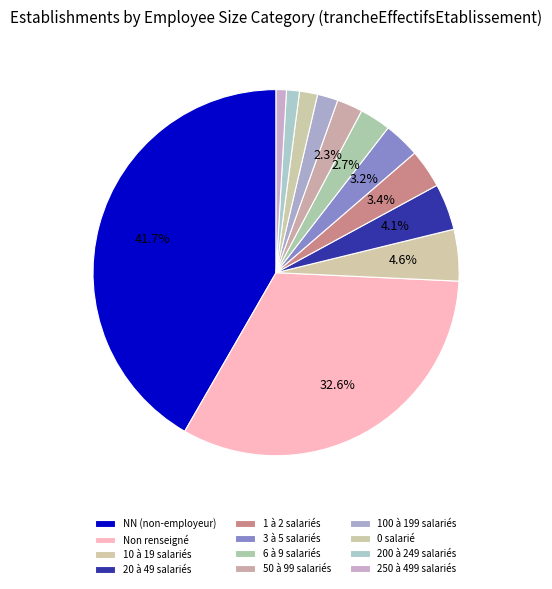

Count the number of slices in the pie.

12